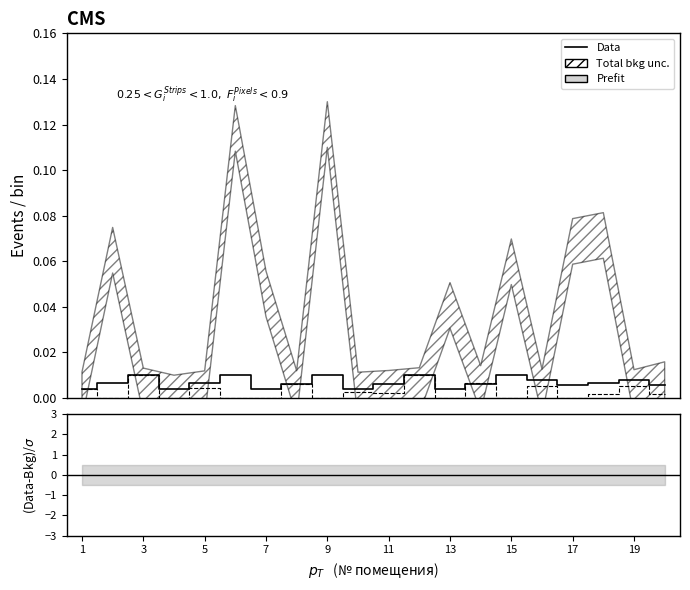

At how many categories does at least one series exceed 0?

20